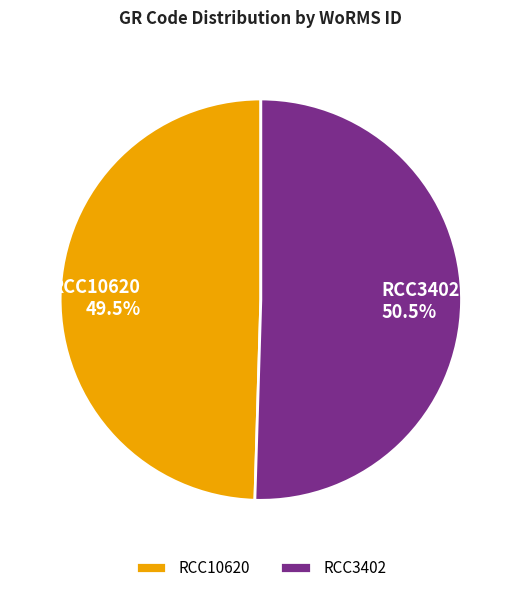

Is there a majority slice in this chart?

Yes